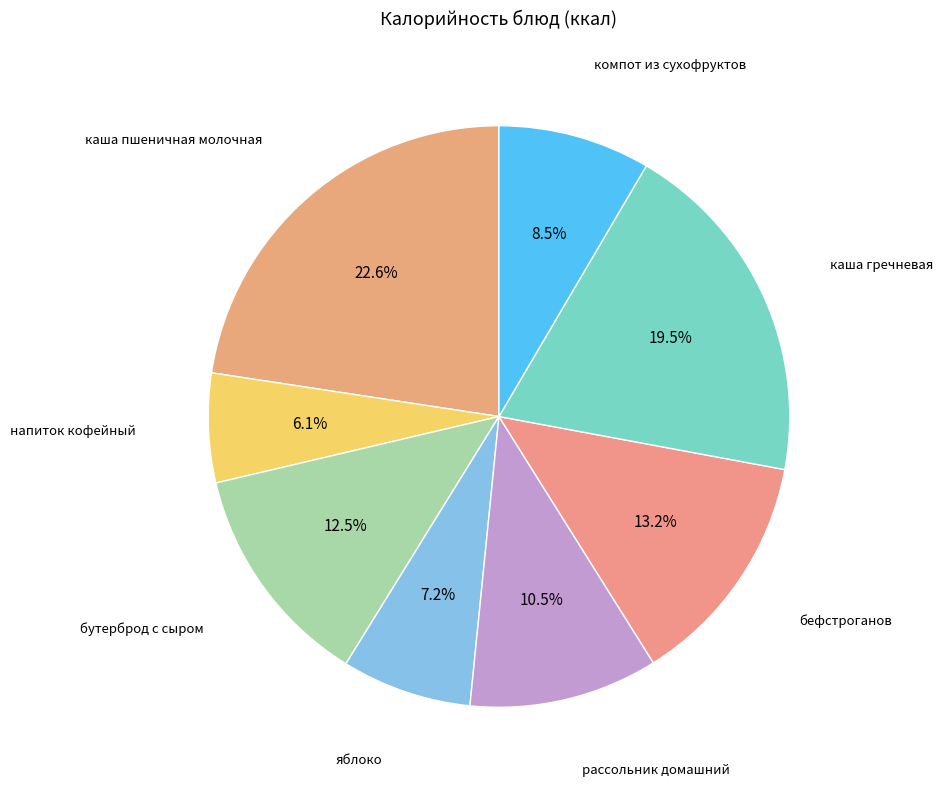

Is there any slice that represents more than half of the pie?

No